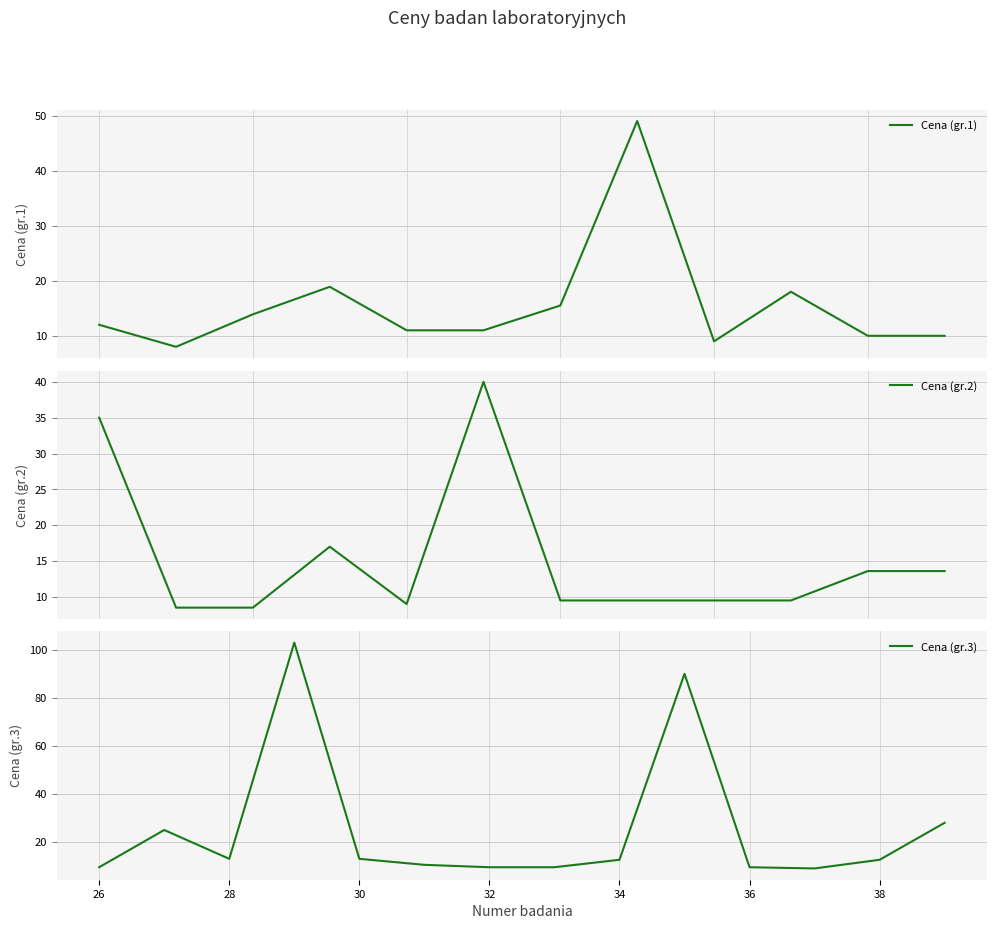

What is the sum of all values?

724.2